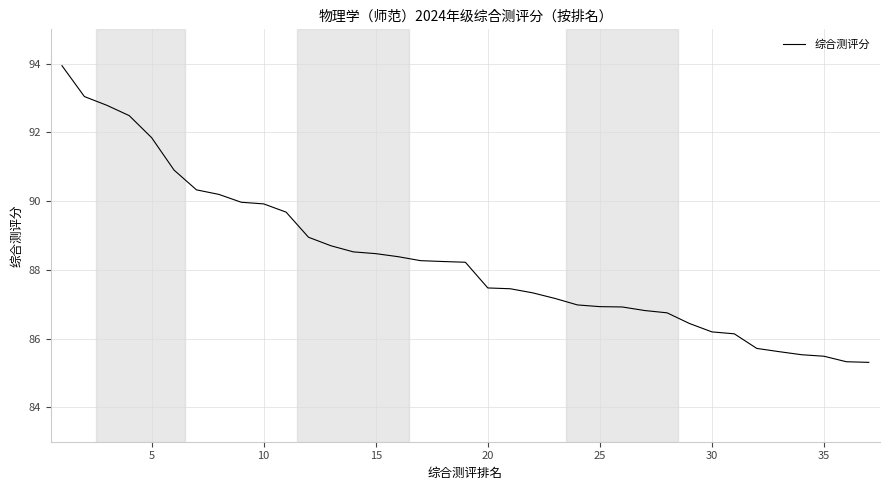

What is the maximum value shown in the chart?

93.9